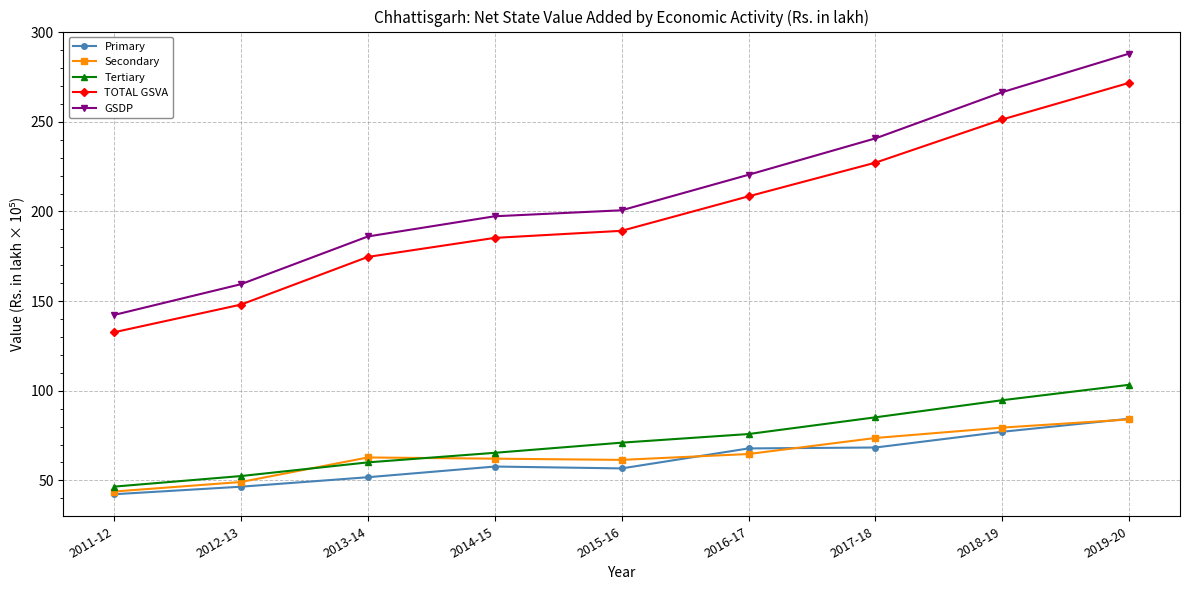

The TOTAL GSVA series shows 323.7 at 2015-16. True or false?

False